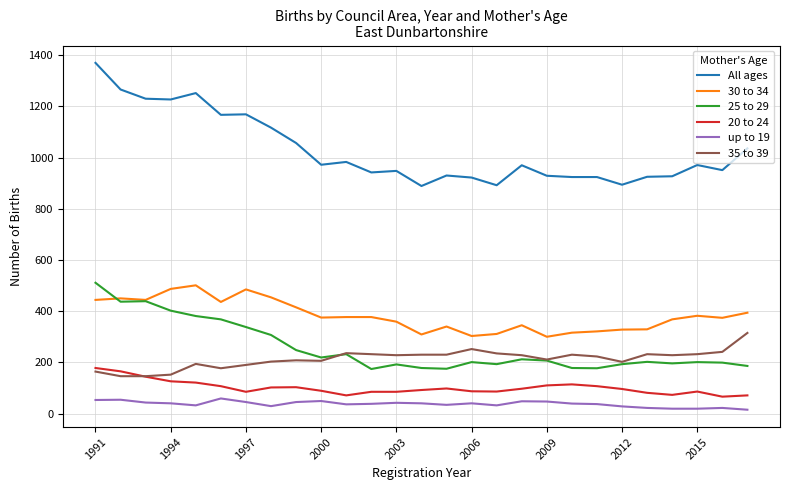

At how many categories does at least one series exceed 782?

27